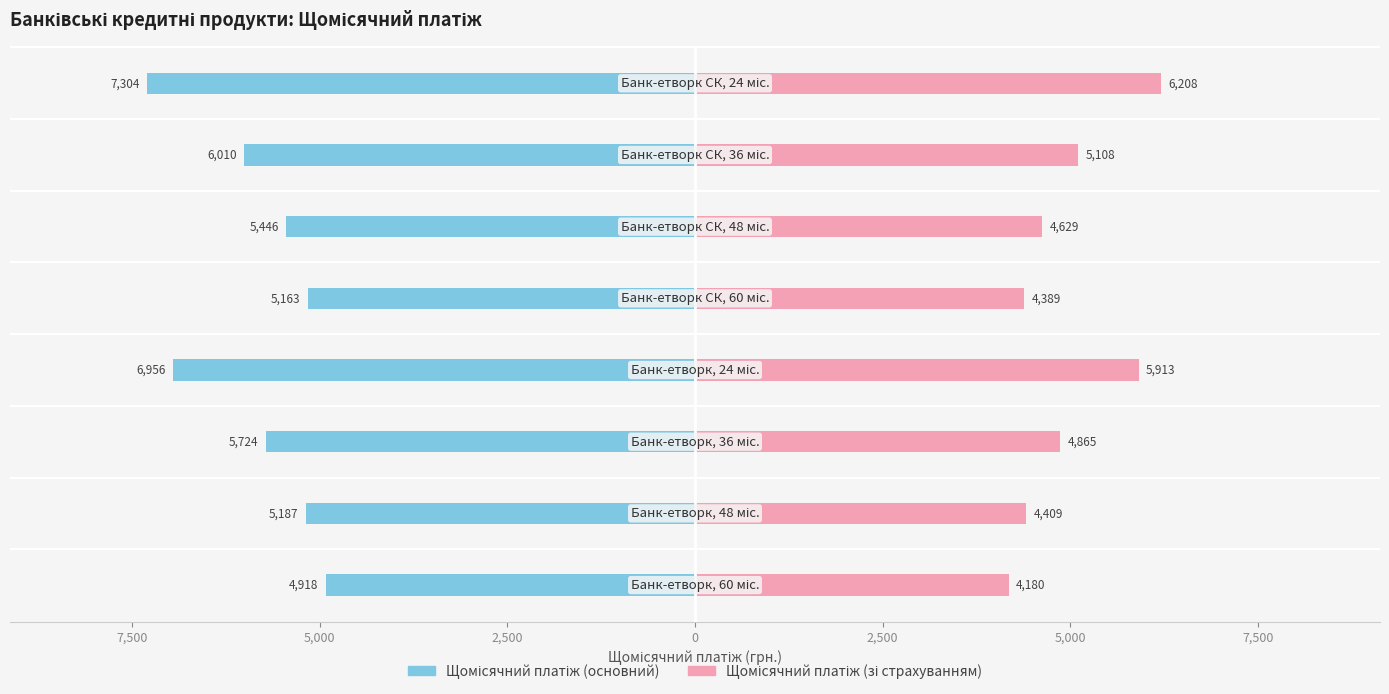

What is the average value of the Щомісячний платіж (зі страхуванням) series?

4962.7